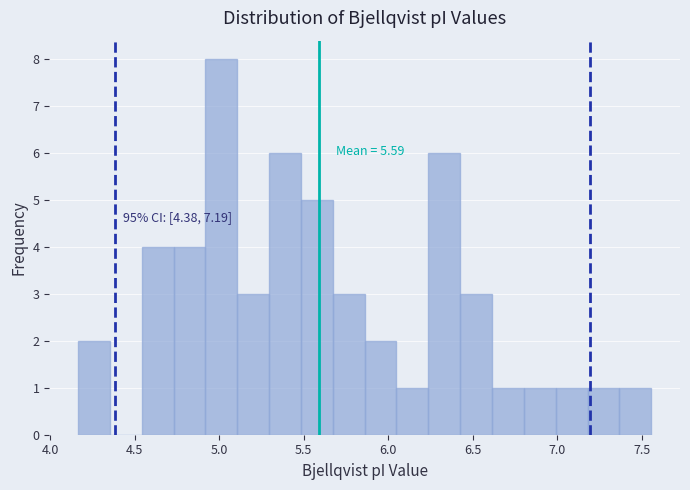

Around what value on the x-axis is the tallest bar? Give the approximate position of its centre, as read against the axis.

5.00